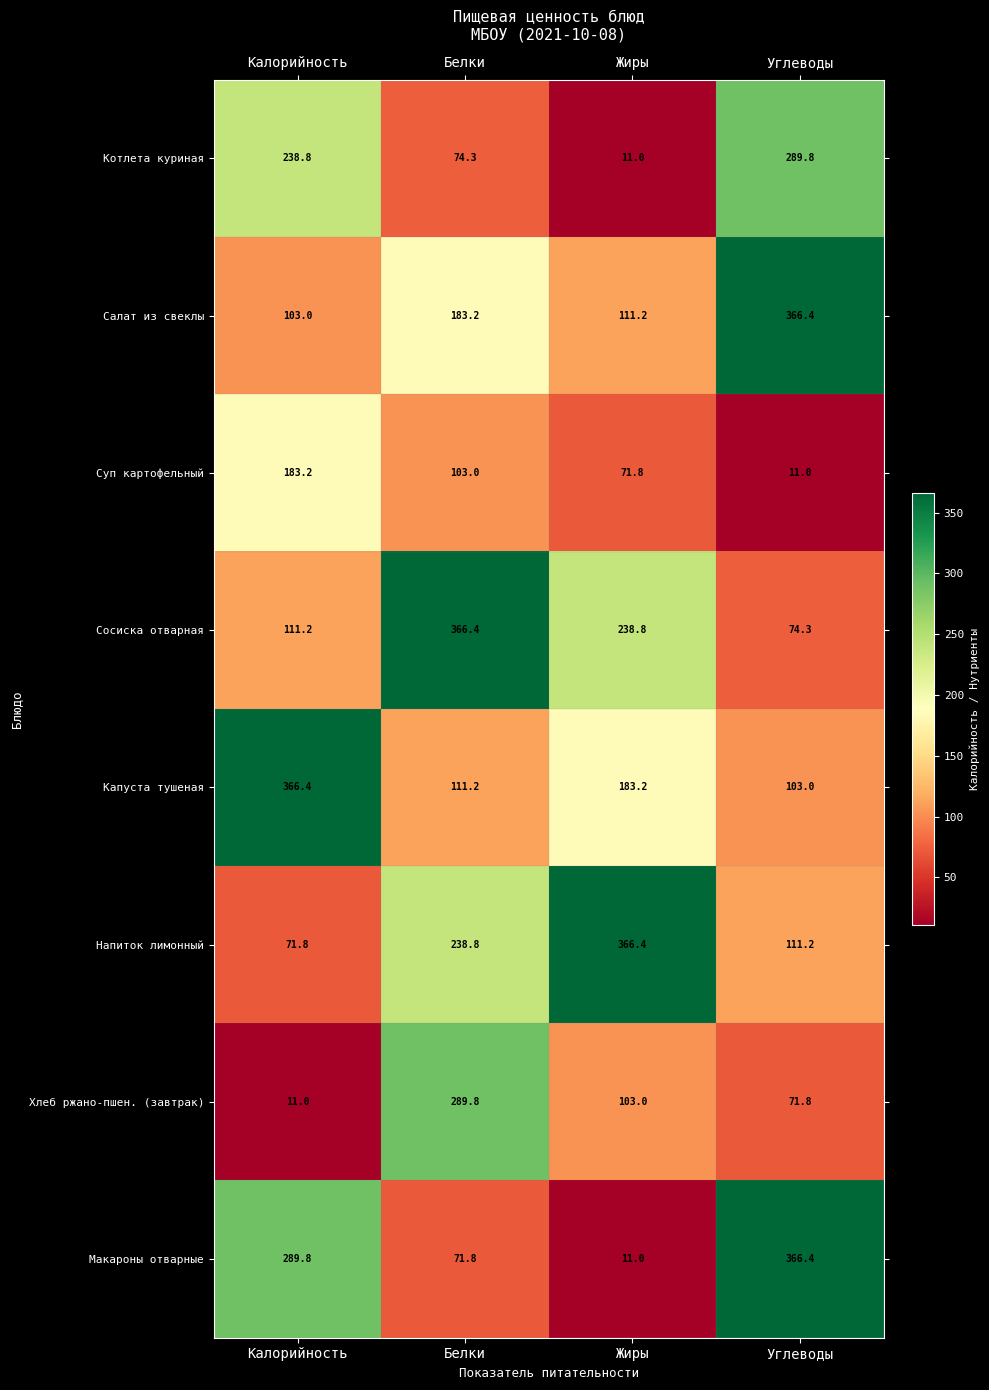

Where does the Сосиска отварная series first go above 238?

Белки